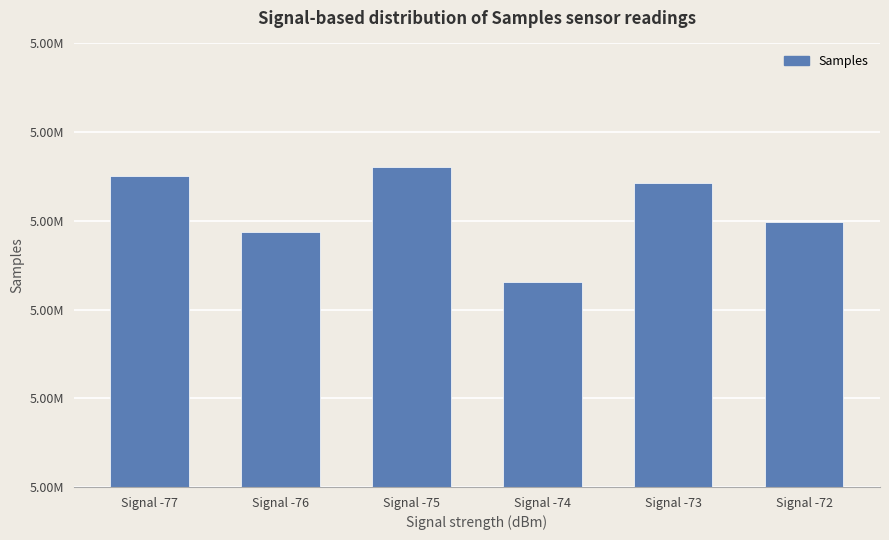

Are the bars horizontal?

No